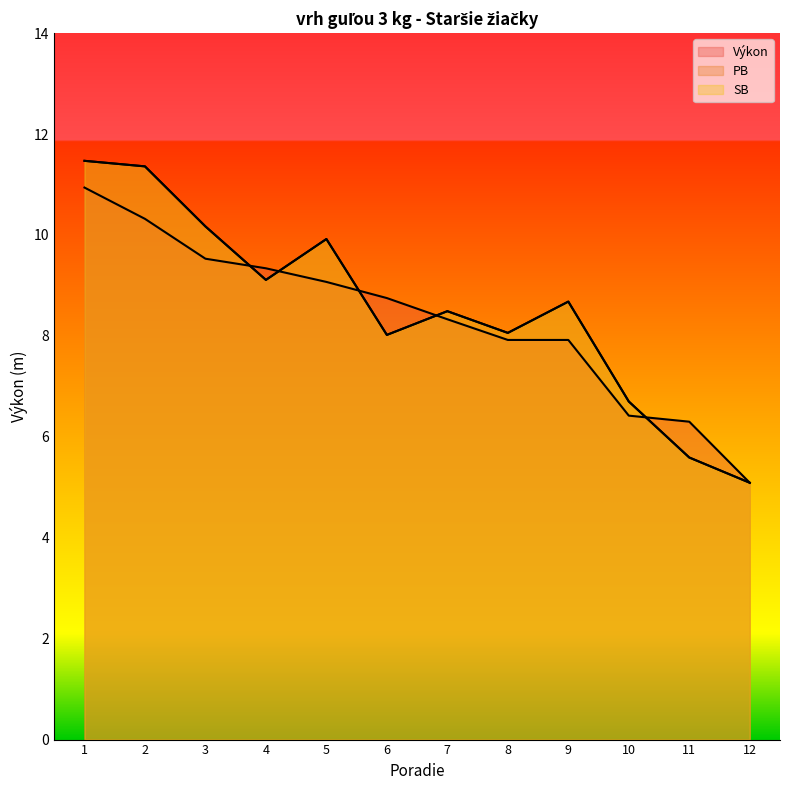

What is the lowest value of the PB series?

5.1